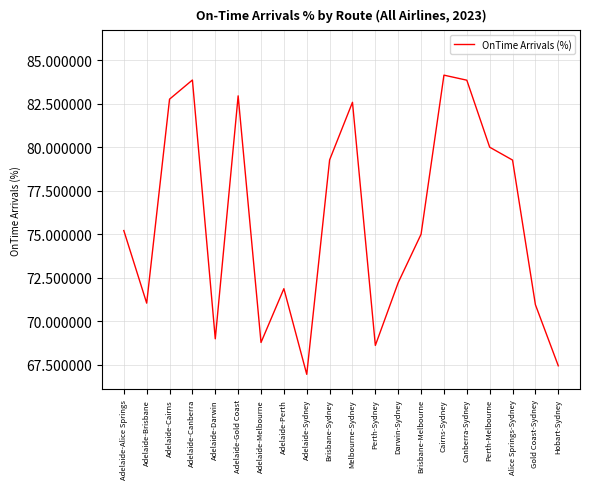

What position from the right is Adelaide-Brisbane?

19